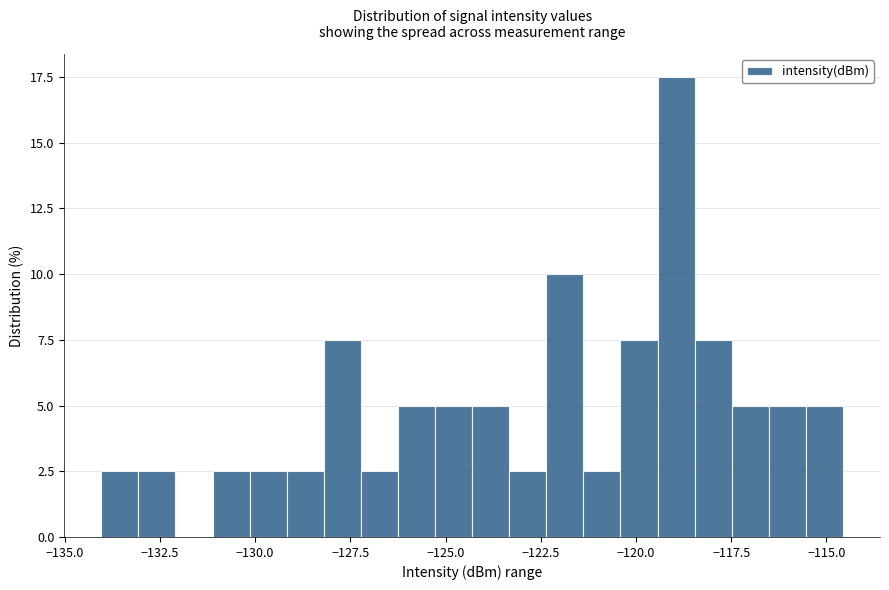

Around what value on the x-axis is the tallest bar? Give the approximate position of its centre, as read against the axis.

-119.0